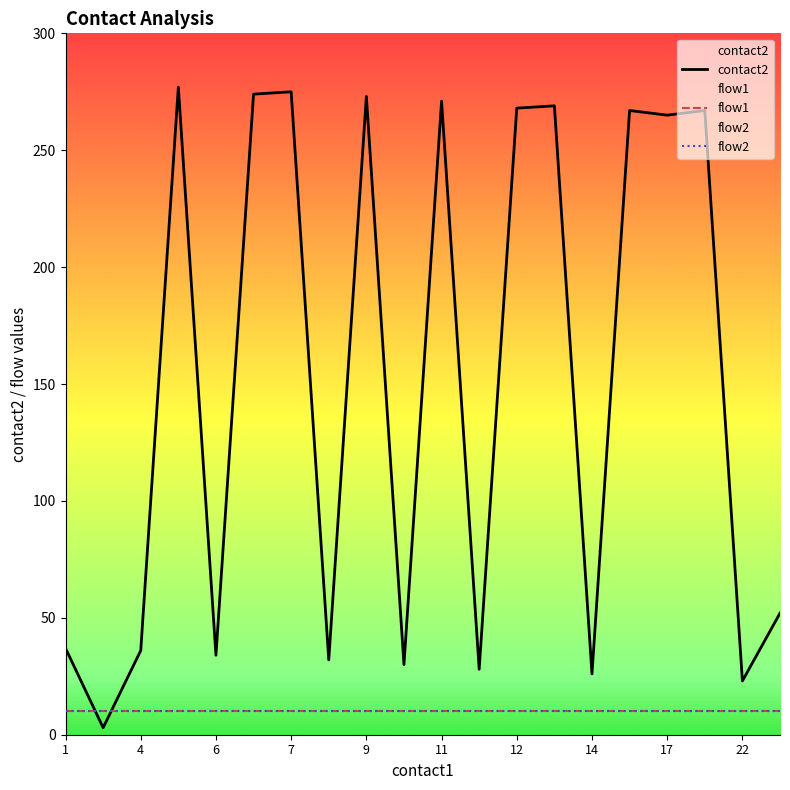

Does the chart have visible grid lines?

No